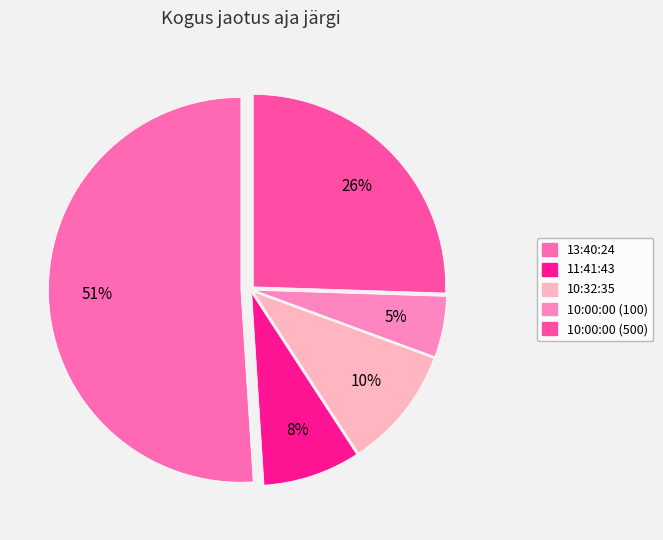

What is the ratio of the value at 10:00:00 (100) to the value at 11:41:43?

0.6